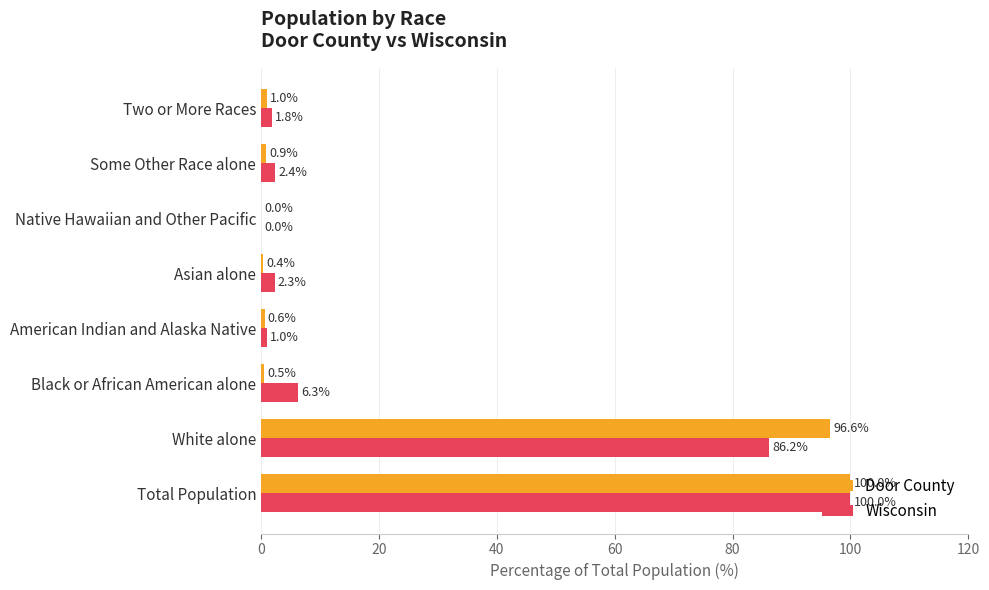

What are all the series names shown in the legend?

Door County, Wisconsin